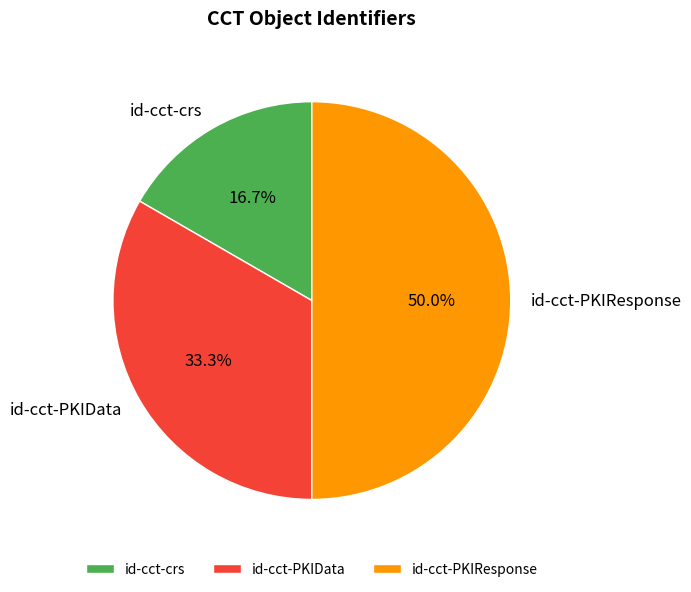

Does id-cct-crs account for over 50% of the chart?

No